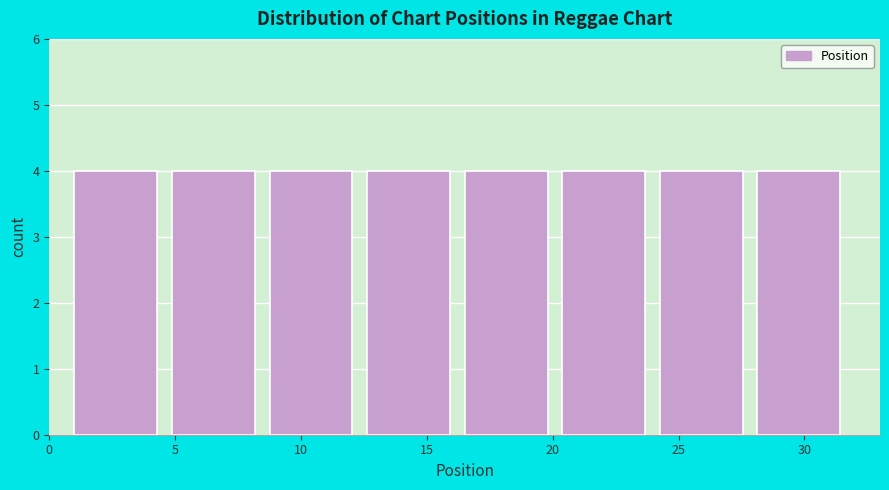

Reading left to right, list every bar in this chart as the range it spans on the x-axis followed by its height. Neither the bar edges nor the heights are printed on the chart, so give them approximately, as read against the axes.

1.0 to 5.0: 4
5.0 to 9.0: 4
9.0 to 12.5: 4
12.5 to 16.5: 4
16.5 to 20.5: 4
20.5 to 24.5: 4
24.5 to 28.0: 4
28.0 to 32.0: 4